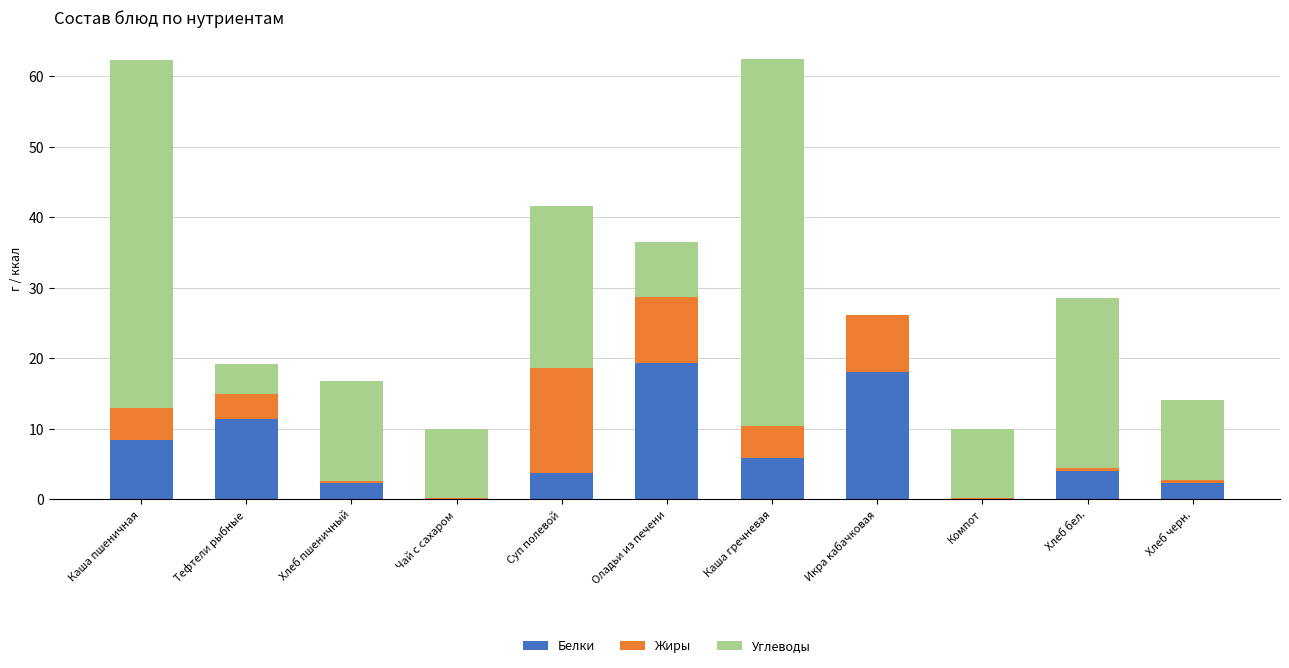

Count the number of categories in the chart.

11